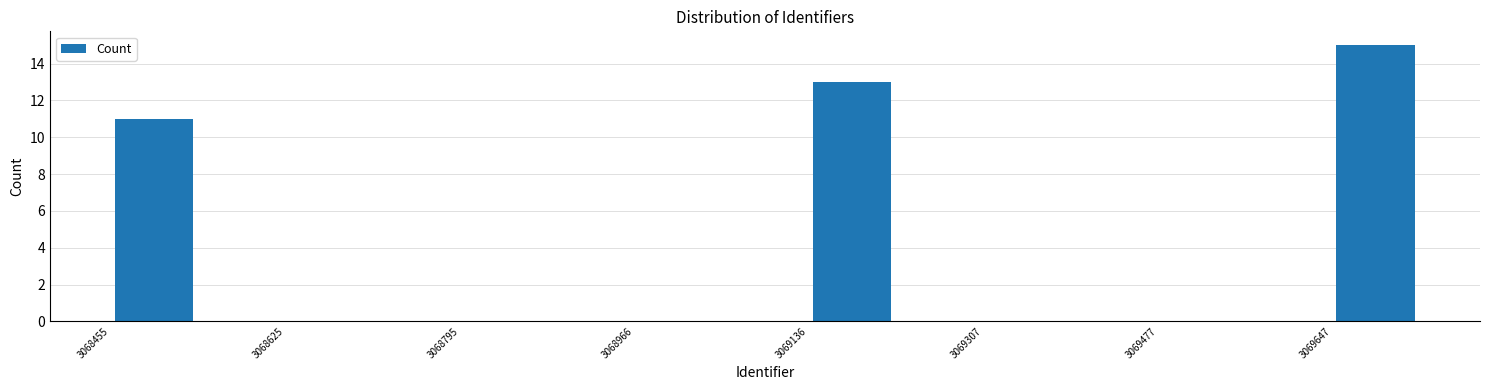

Reading left to right, transcribe this chart: for each bar, give the range it covers on the x-axis and its height. Neither the bar edges nor the heights are printed on the chart, so give them approximately, as read against the axes.

3068460 to 3068540: 11
3068540 to 3068620: 0
3068620 to 3068720: 0
3068720 to 3068800: 0
3068800 to 3068880: 0
3068880 to 3068960: 0
3068960 to 3069060: 0
3069060 to 3069140: 0
3069140 to 3069220: 13
3069220 to 3069300: 0
3069300 to 3069400: 0
3069400 to 3069480: 0
3069480 to 3069560: 0
3069560 to 3069640: 0
3069640 to 3069740: 15